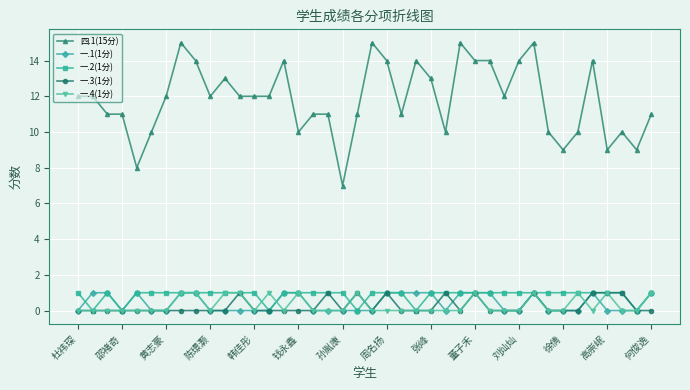

True or false: 一.4(1分) and 四.1(15分) intersect in this chart.

False